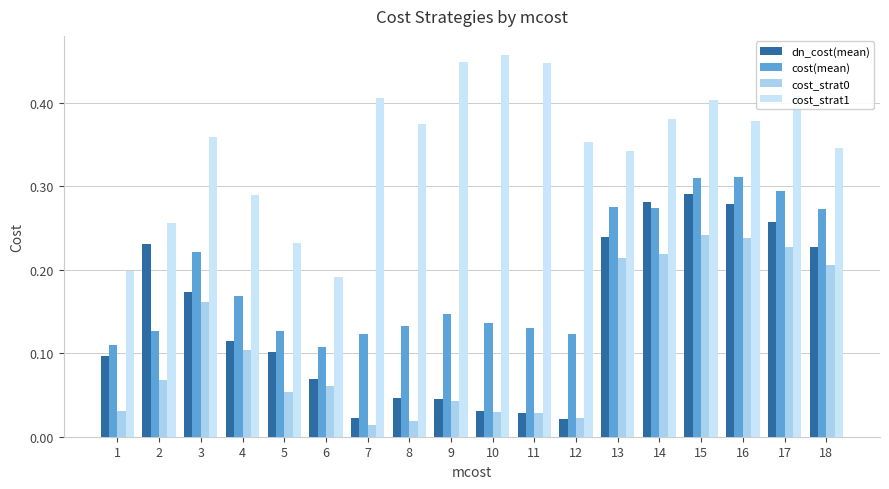

Reading right to left, extract all data points from this chart.

dn_cost(mean): 0.2	0.3	0.3	0.3	0.3	0.2	0.0	0.0	0.0	0.0	0.0	0.0	0.1	0.1	0.1	0.2	0.2	0.1
cost(mean): 0.3	0.3	0.3	0.3	0.3	0.3	0.1	0.1	0.1	0.1	0.1	0.1	0.1	0.1	0.2	0.2	0.1	0.1
cost_strat0: 0.2	0.2	0.2	0.2	0.2	0.2	0.0	0.0	0.0	0.0	0.0	0.0	0.1	0.1	0.1	0.2	0.1	0.0
cost_strat1: 0.3	0.4	0.4	0.4	0.4	0.3	0.4	0.4	0.5	0.4	0.4	0.4	0.2	0.2	0.3	0.4	0.3	0.2